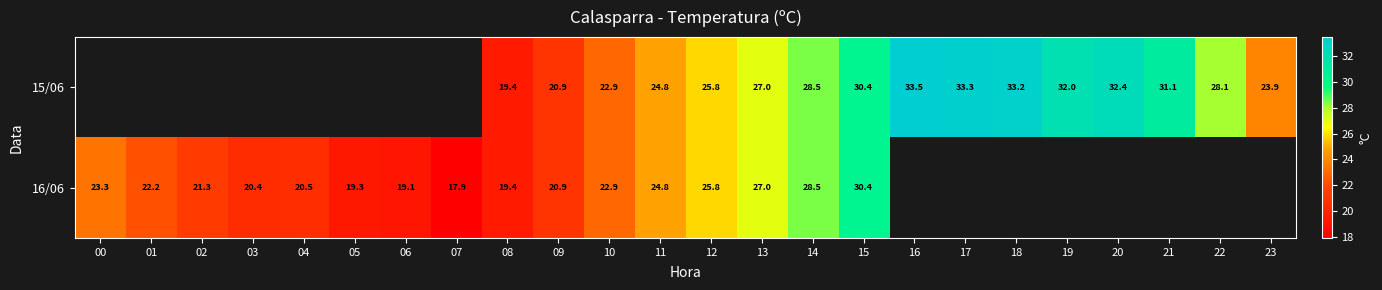

What is the total value across all series at 12?

51.6